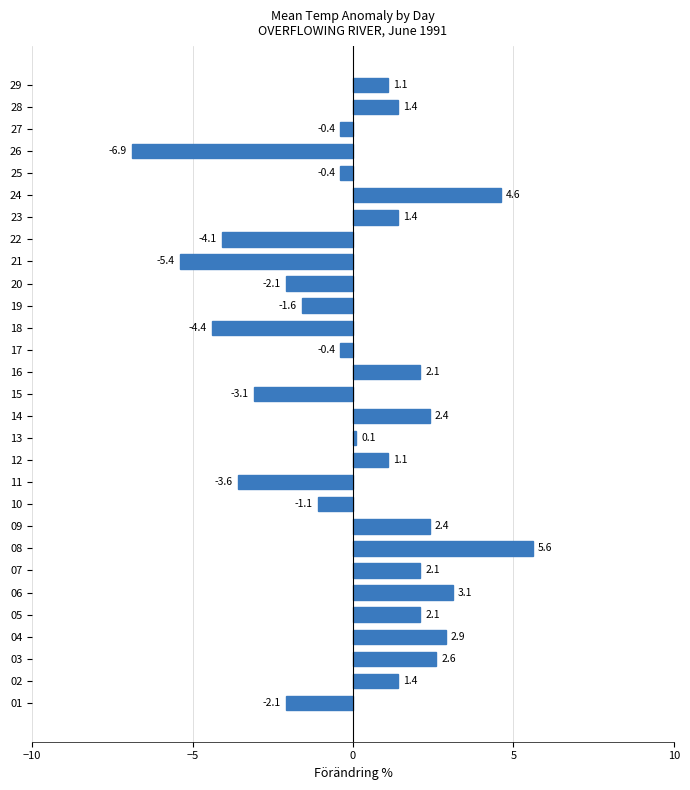

What is the change in value from 06 to 24?

+1.5